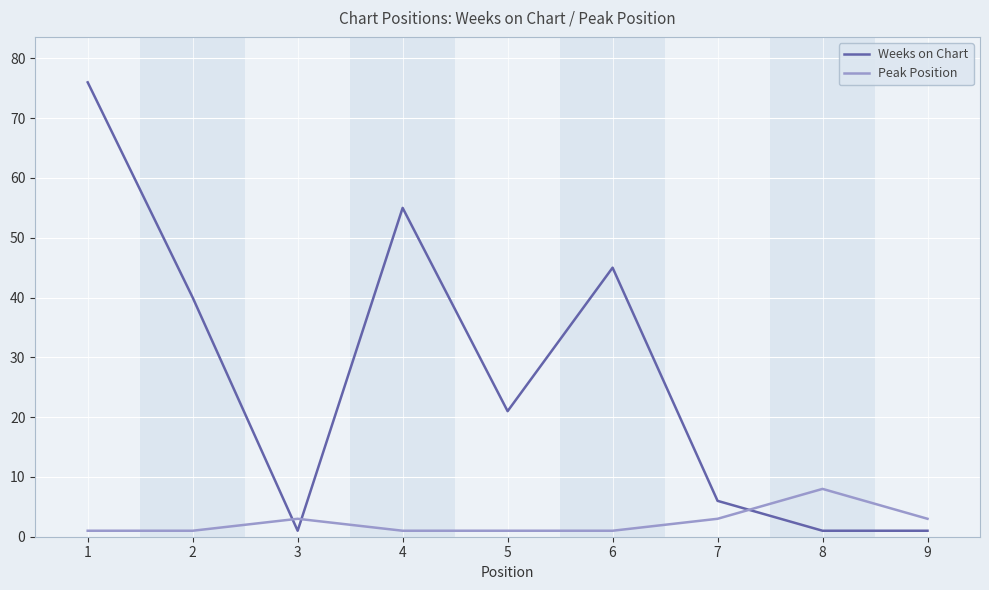

How many intersections are there between Peak Position and Weeks on Chart?

3